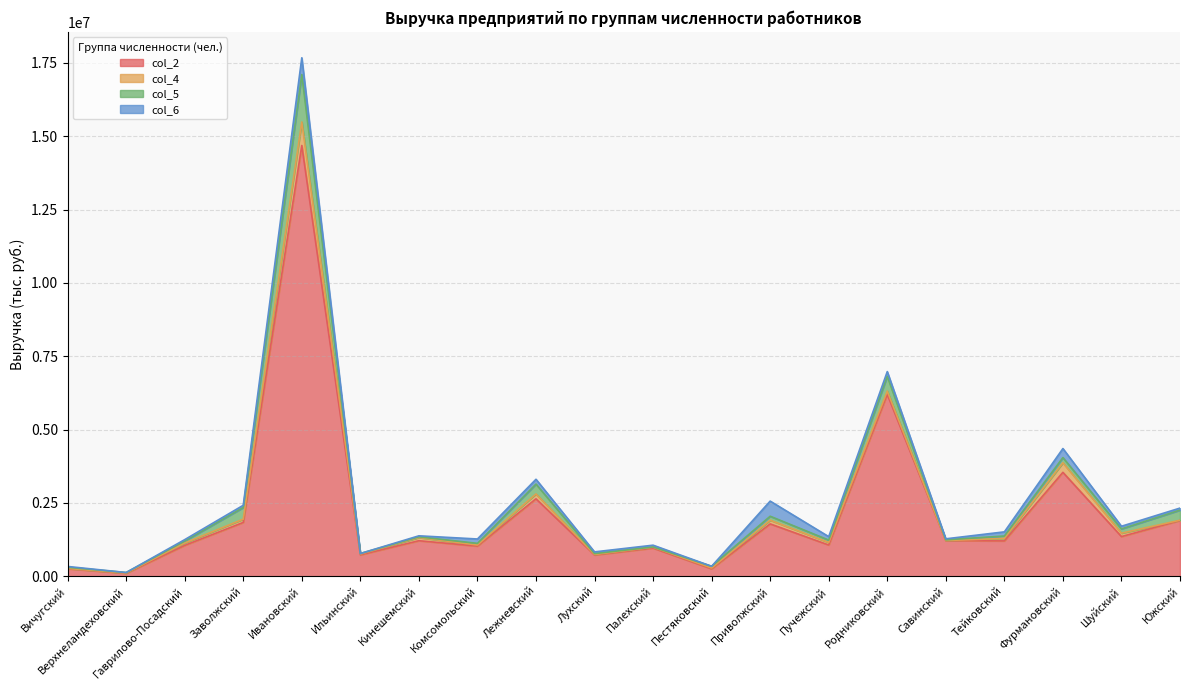

True or false: col_5 has a value of 7229.0 at Палехский.

True